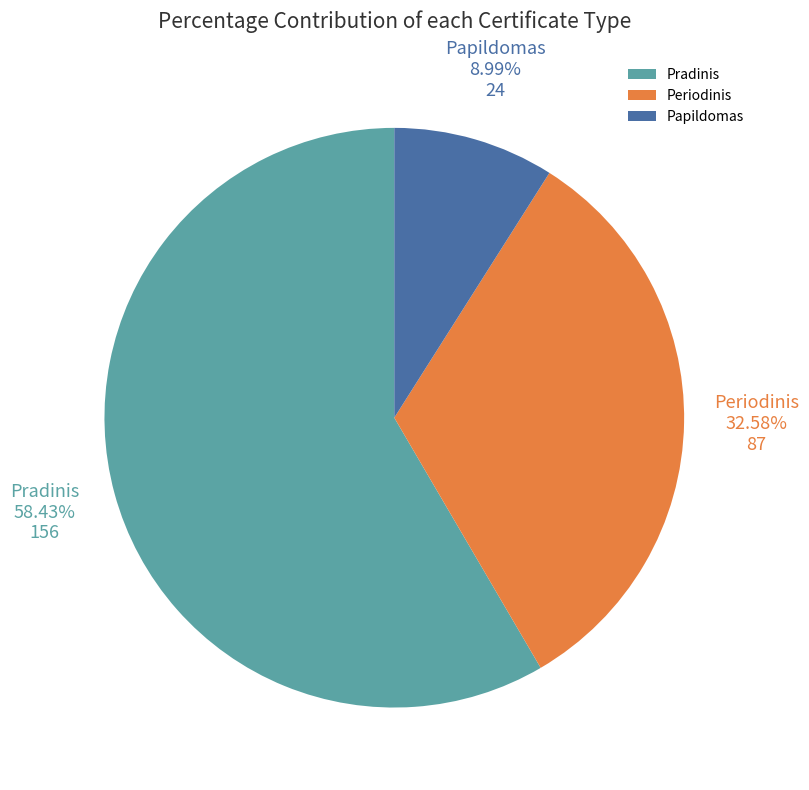

Between Periodinis and Papildomas, which is larger?

Periodinis